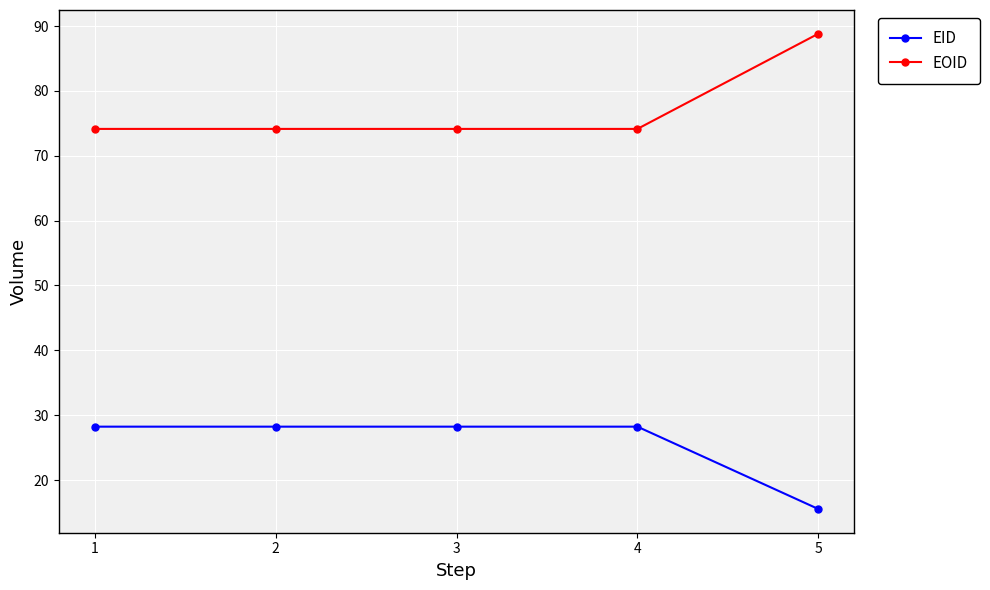

Count the number of categories in the chart.

5